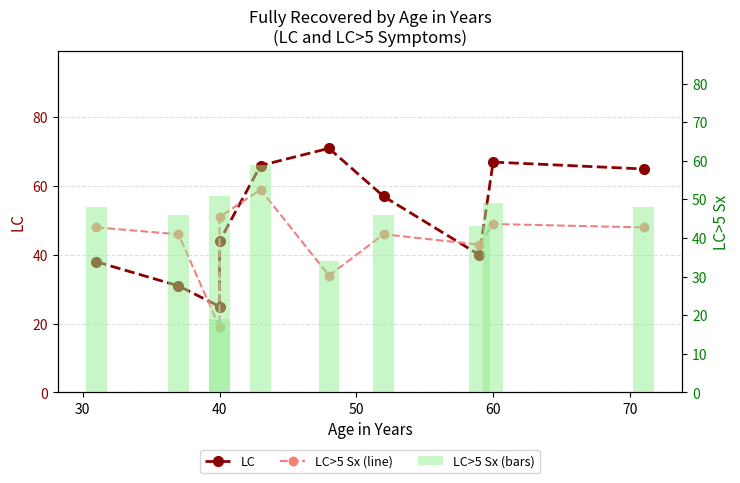

How many groups of bars are there?

10